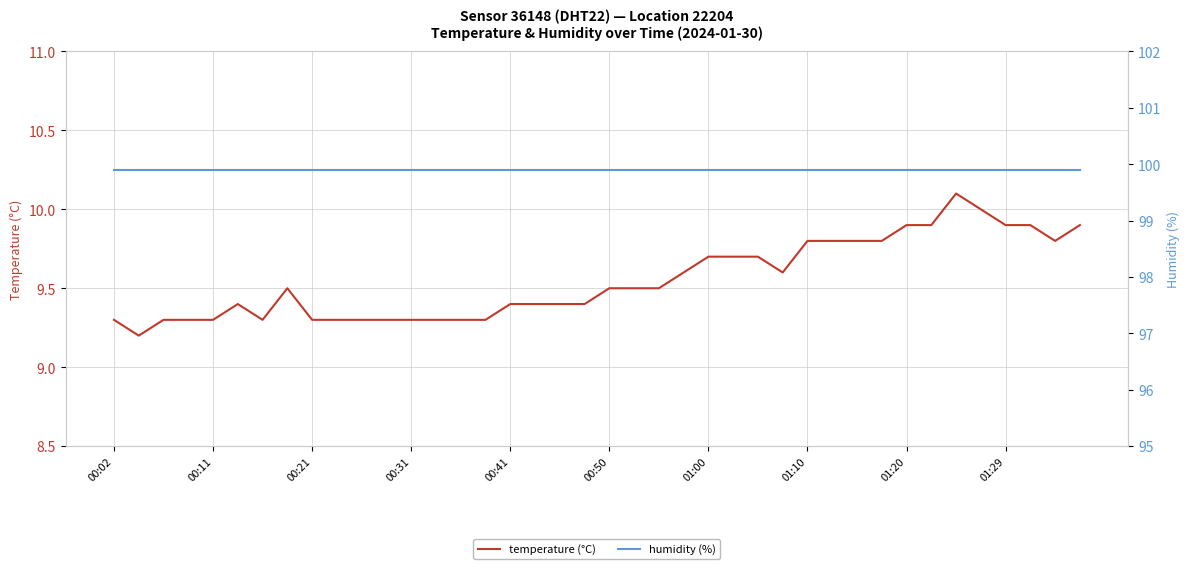

Rank the series at 39 from highest to lowest value.

humidity (%), temperature (°C)